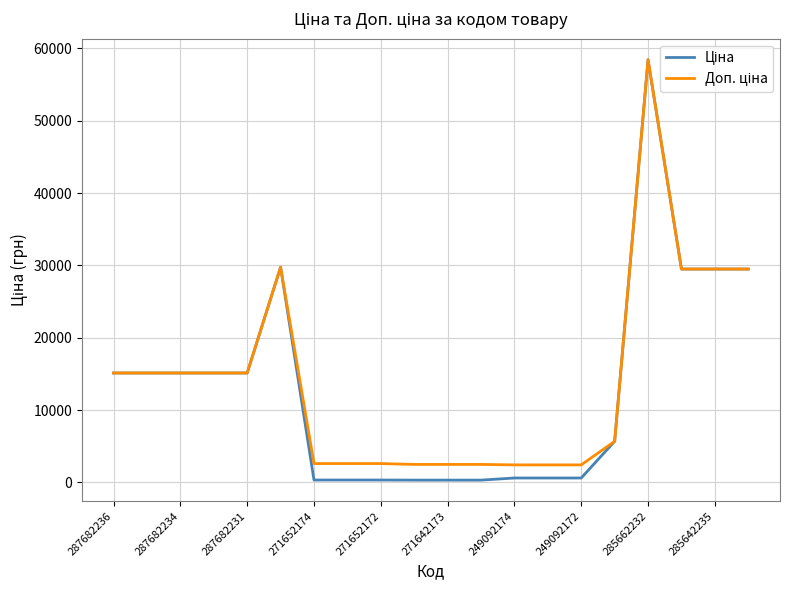

What is the maximum value shown in the chart?

58426.5